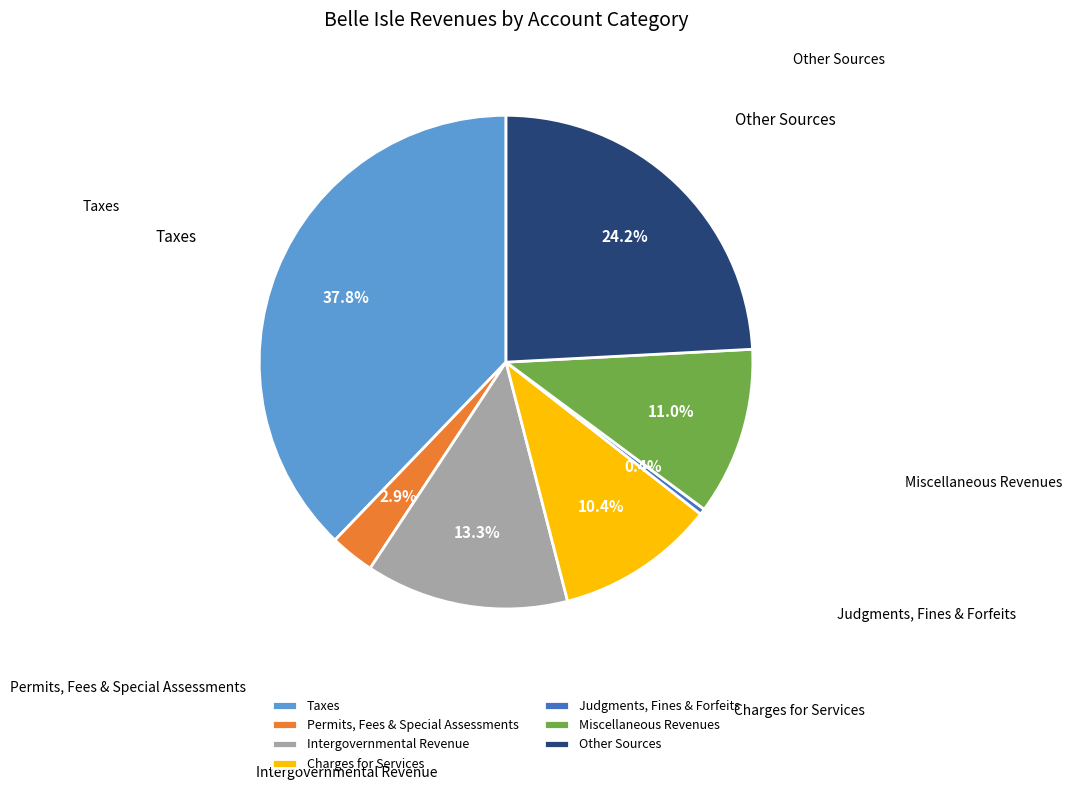

Between Permits, Fees & Special Assessments and Miscellaneous Revenues, which is larger?

Miscellaneous Revenues